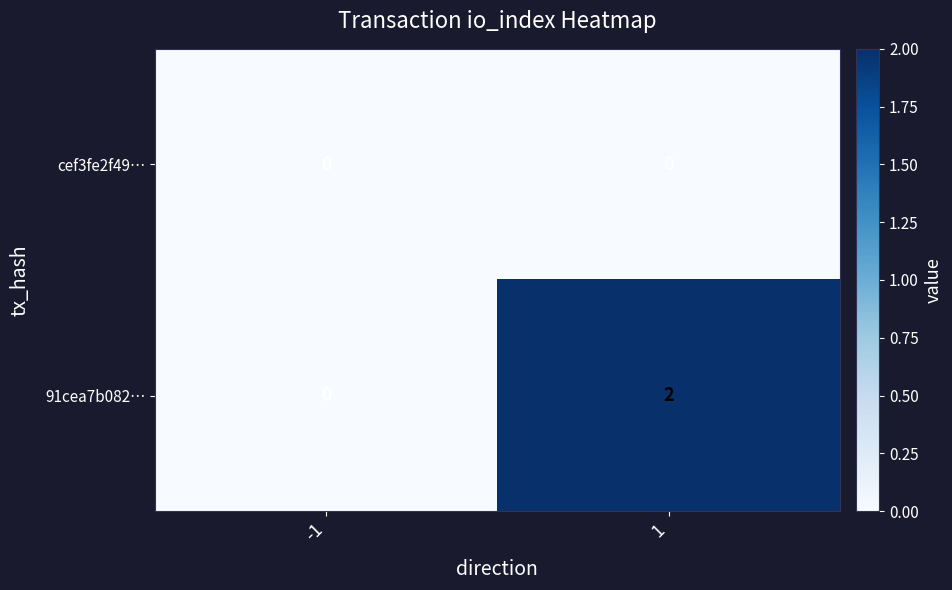

Between -1 and 1, which series saw the biggest shift?

91cea7b082…